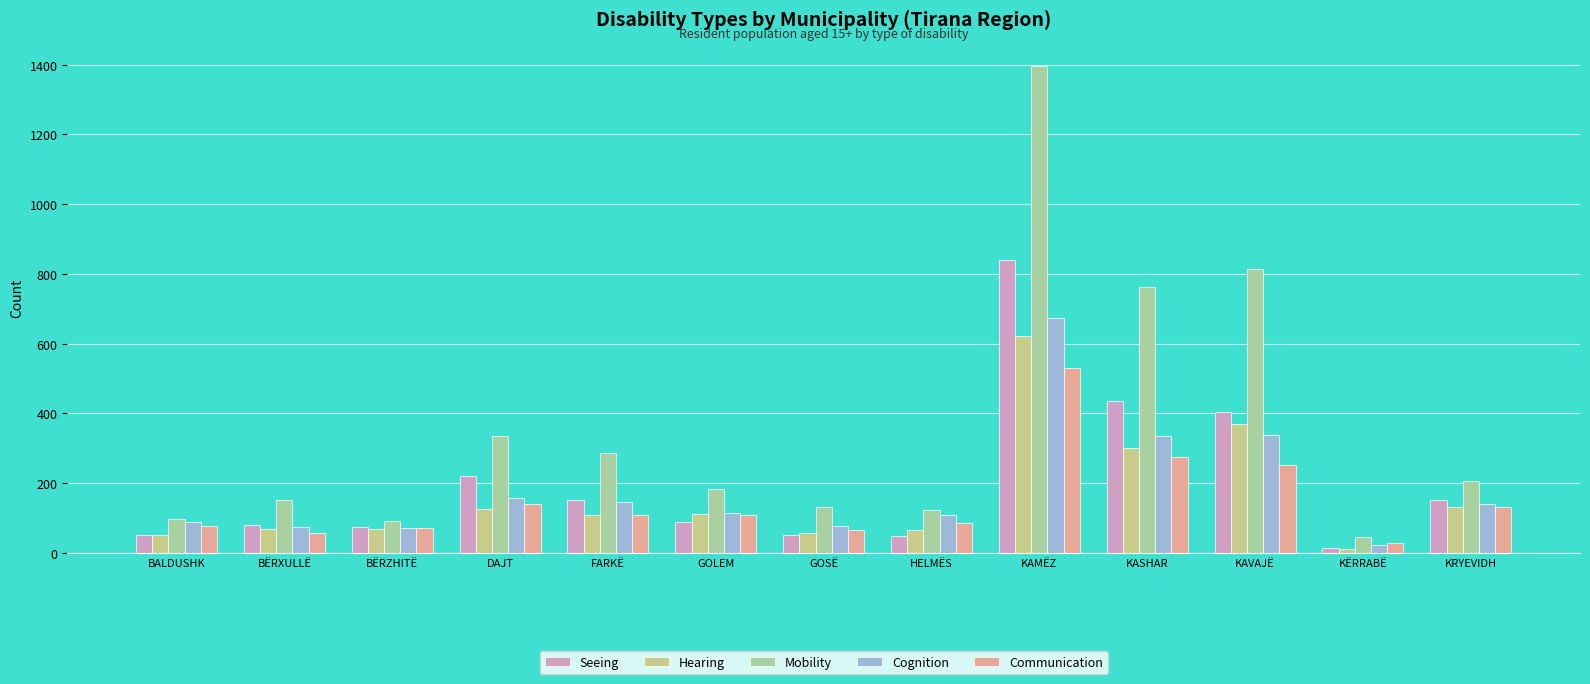

What is the label of the 9th bar from the left?

KAMËZ